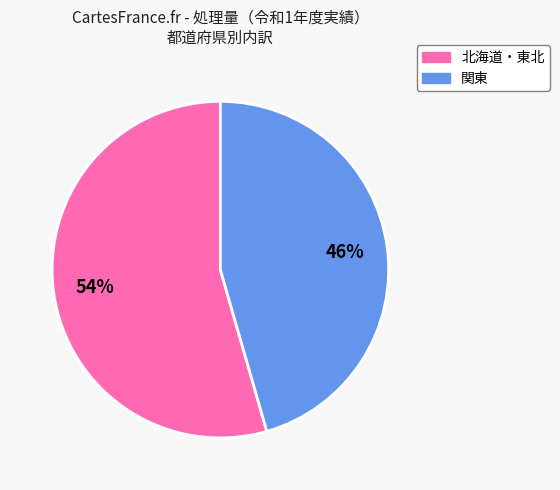

Is there any slice that represents more than half of the pie?

Yes